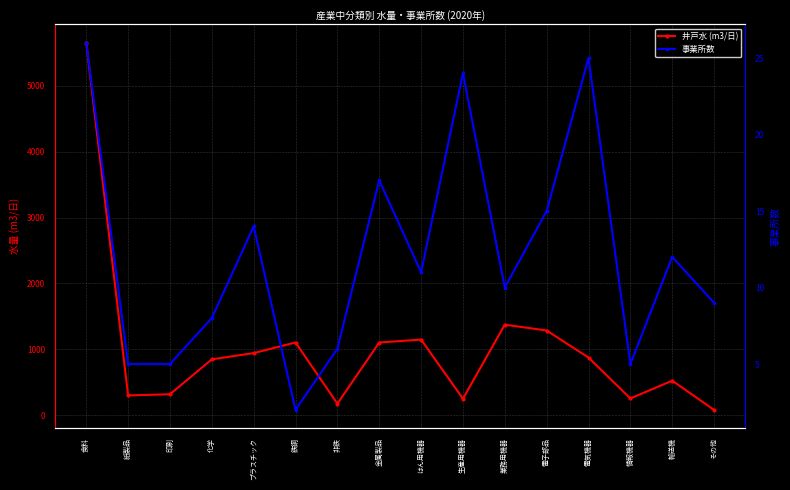

What is the spread (max minus min) of values at 印刷?

312